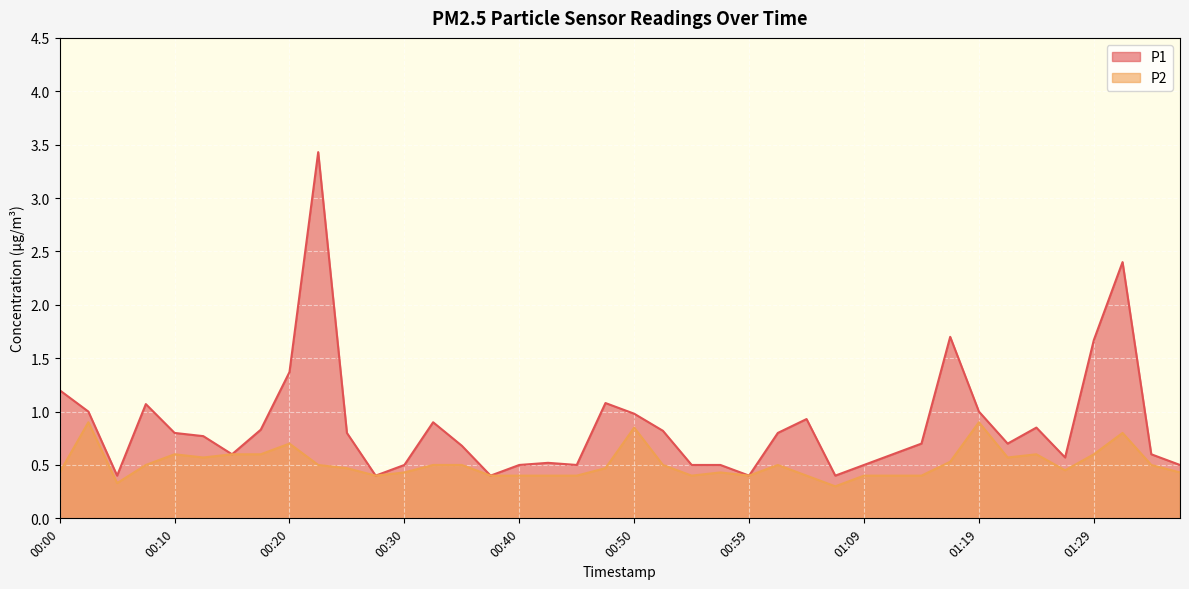

Which has a higher value, 01:07 or 00:42?

00:42